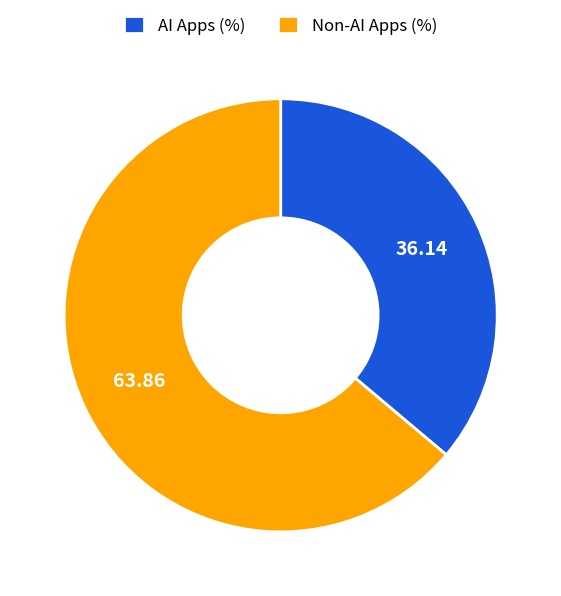

Is the sum of AI Apps (%) and Non-AI Apps (%) greater than half?

Yes